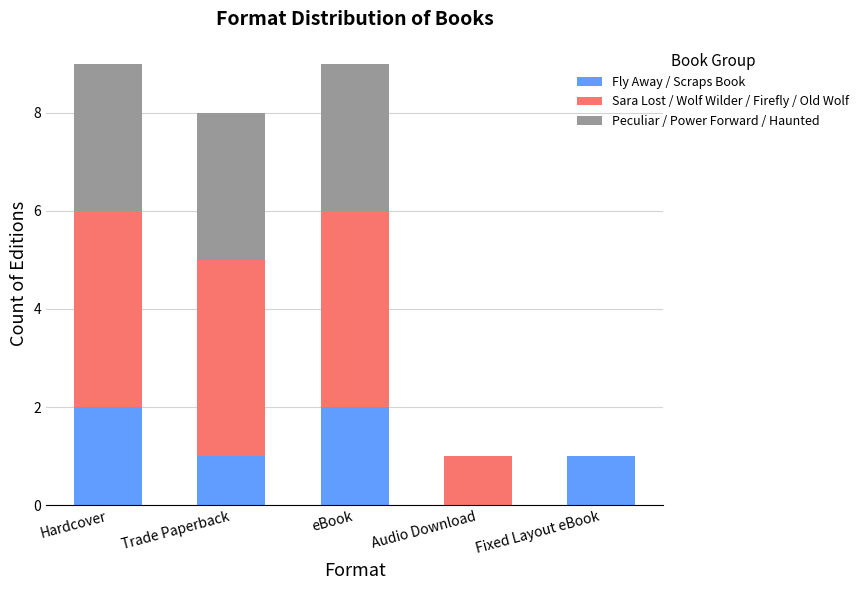

Reading right to left, what are the values for Fly Away / Scraps Book?

Fixed Layout eBook=1	Audio Download=0	eBook=2	Trade Paperback=1	Hardcover=2